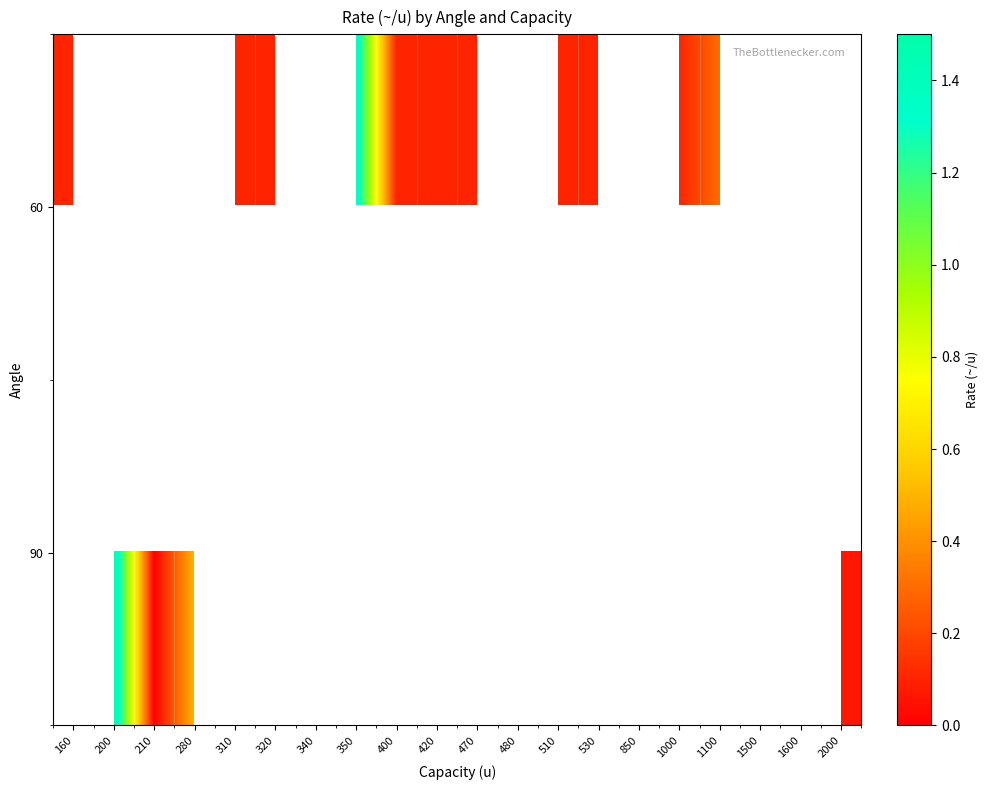

How many values in the 60 series exceed 0?

12